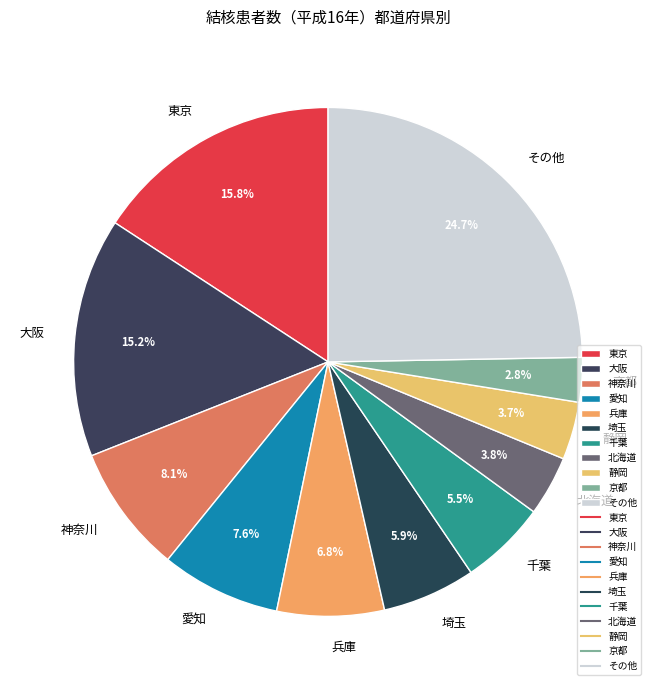

Is there any slice that represents more than half of the pie?

No